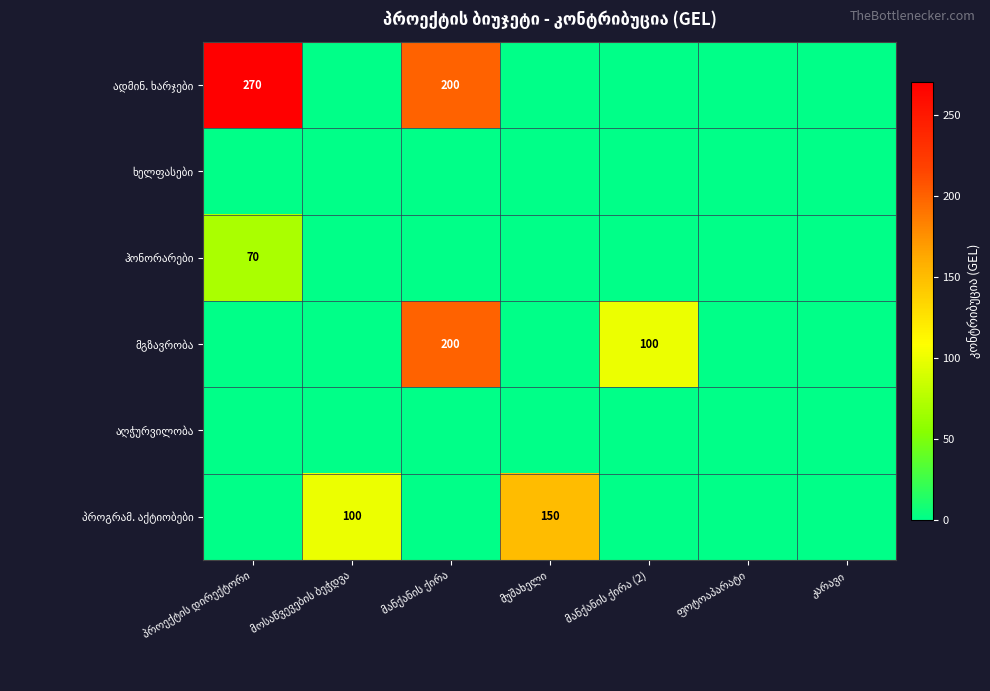

What is the greatest value displayed?

270